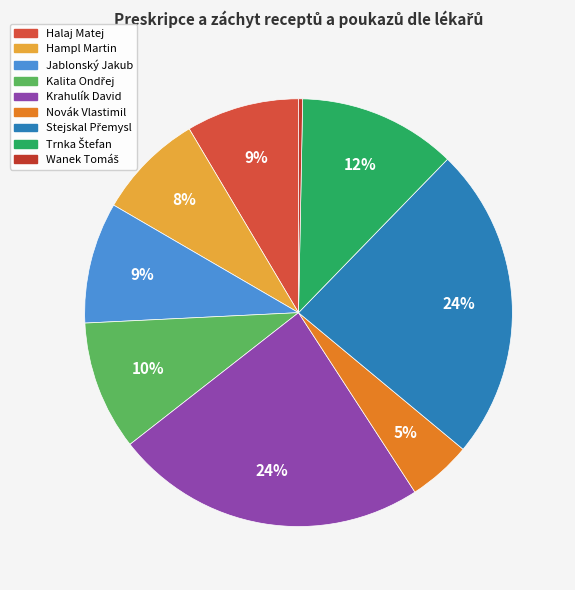

Is it true that Stejskal Přemysl is 38% of the pie?

False